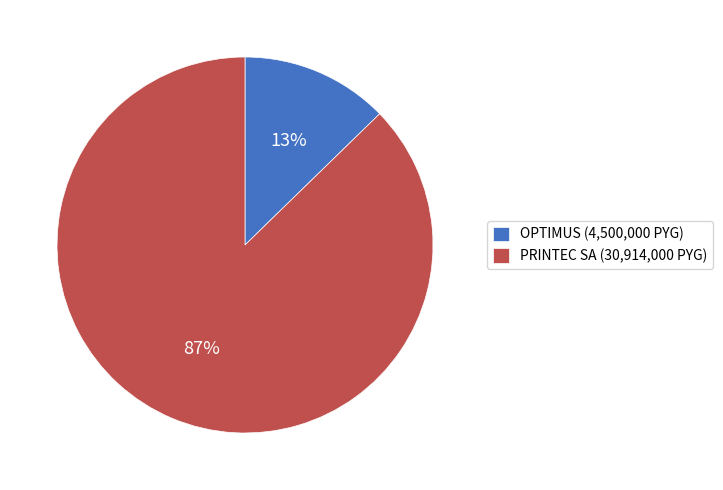

To the nearest percent, what portion does PRINTEC SA (30,914,000 PYG) represent?

87%